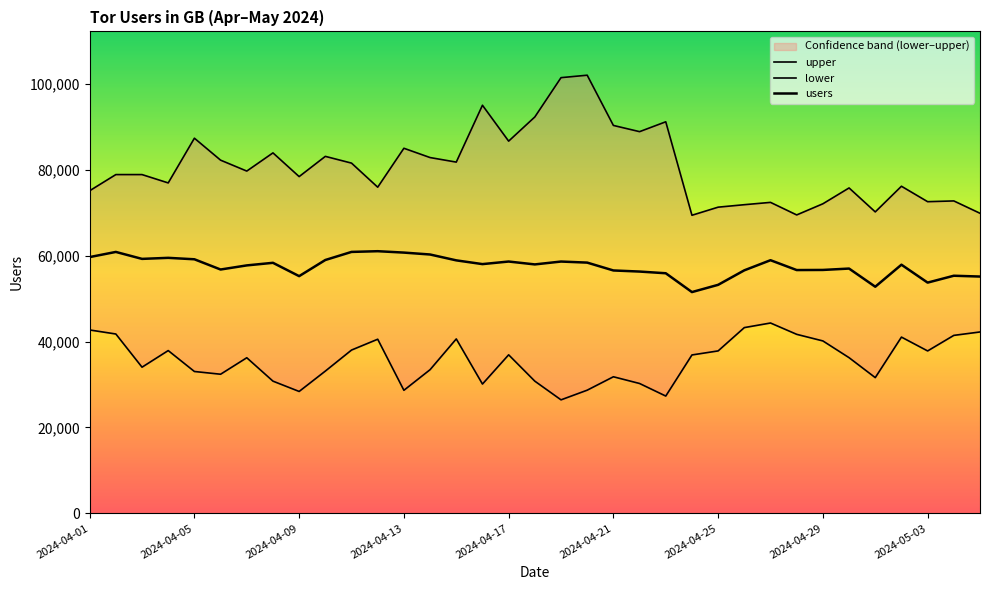

Is it true that upper equals 45272 at 2024-04-05?

False